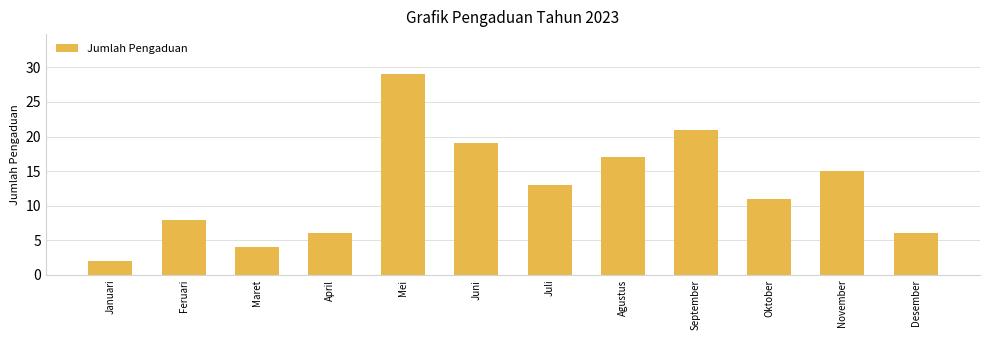

The value at Agustus is 17. True or false?

True